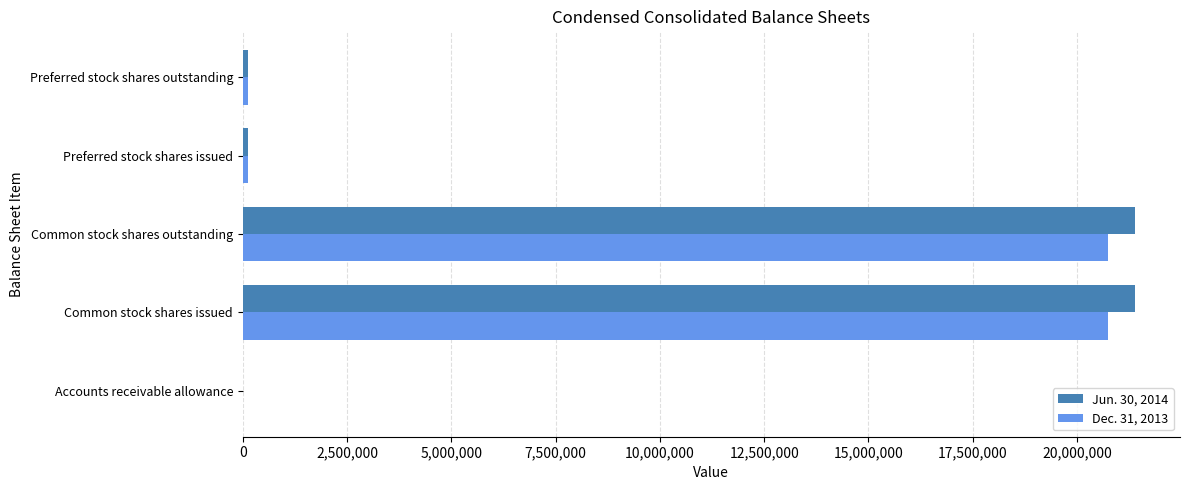

Is it true that Dec. 31, 2013 equals 10403268 at Common stock shares issued?

False